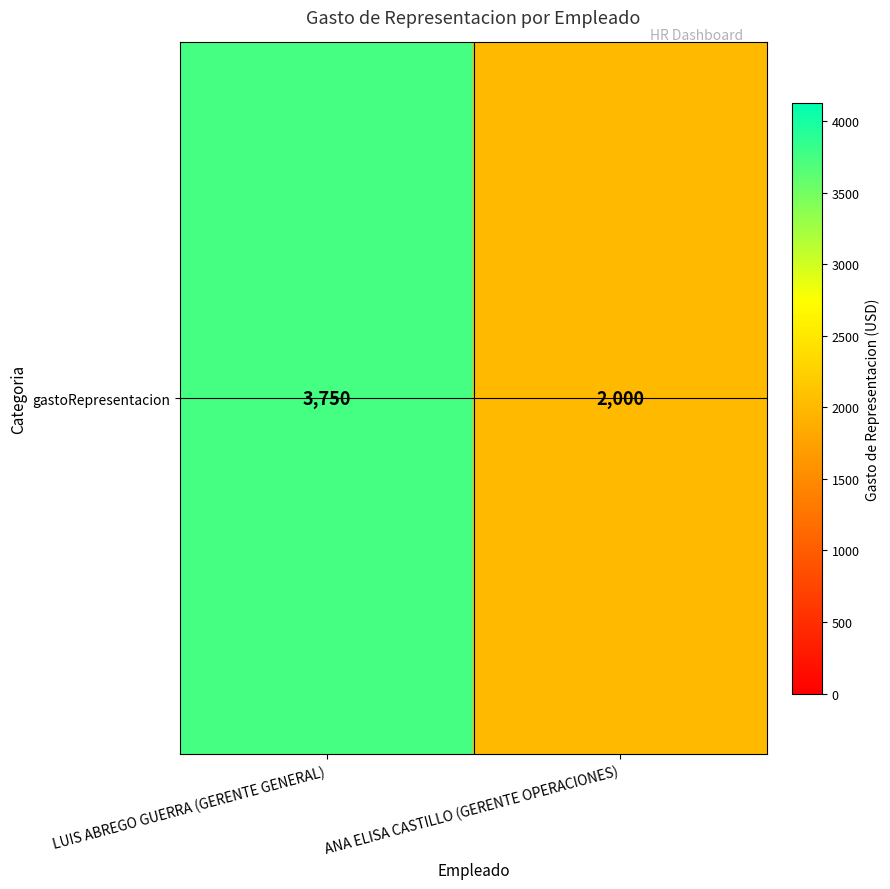

Between ANA ELISA CASTILLO (GERENTE OPERACIONES) and LUIS ABREGO GUERRA (GERENTE GENERAL), which is larger?

LUIS ABREGO GUERRA (GERENTE GENERAL)